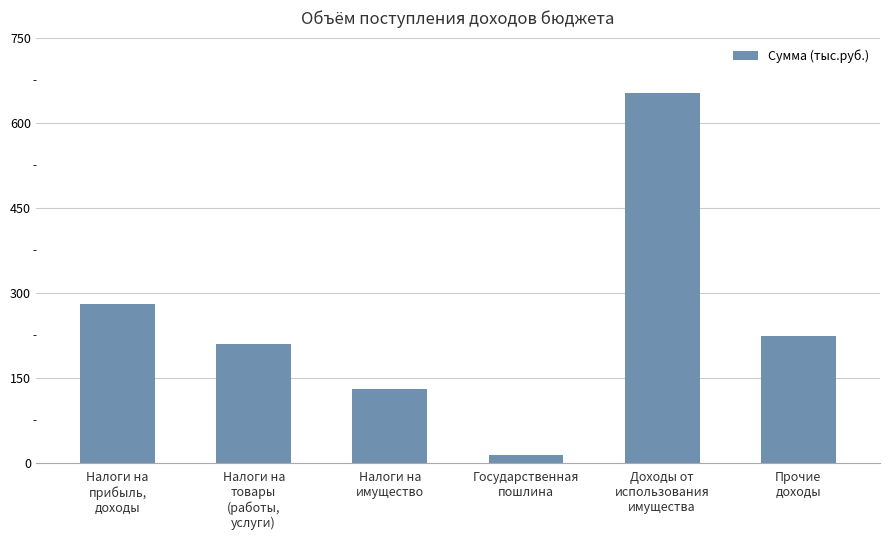

Approximately how many times larger is the value at Доходы от
использования
имущества compared to Государственная
пошлина?

51.3